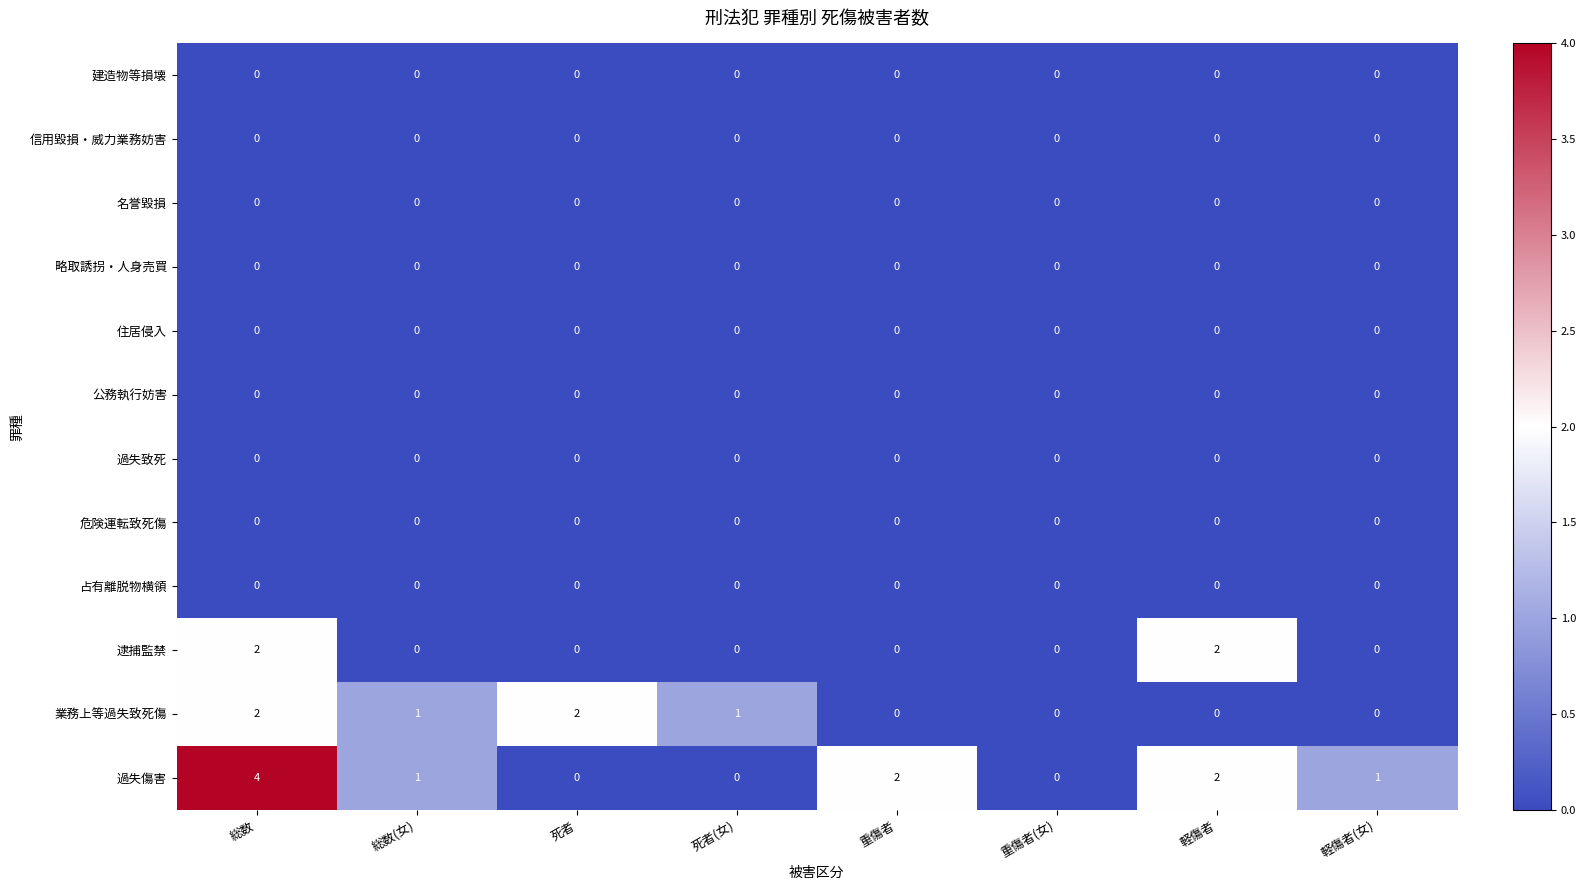

At which category does the chart reach its peak across all series?

総数